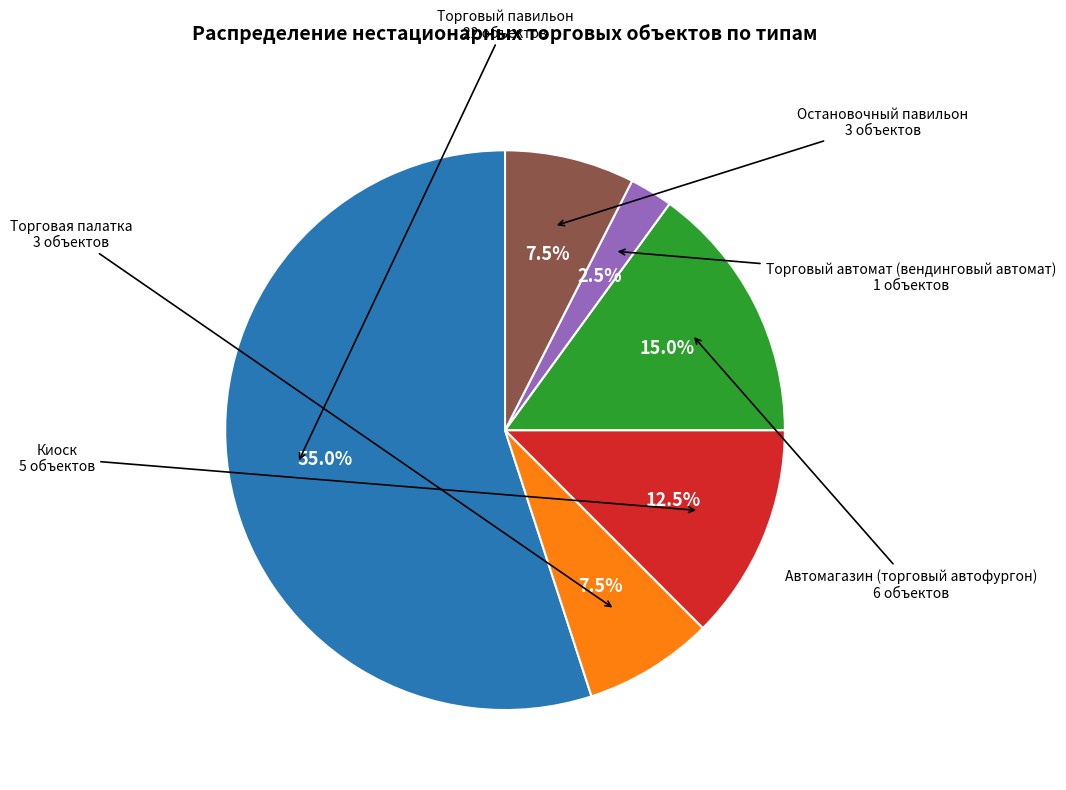

Count the number of slices in the pie.

6